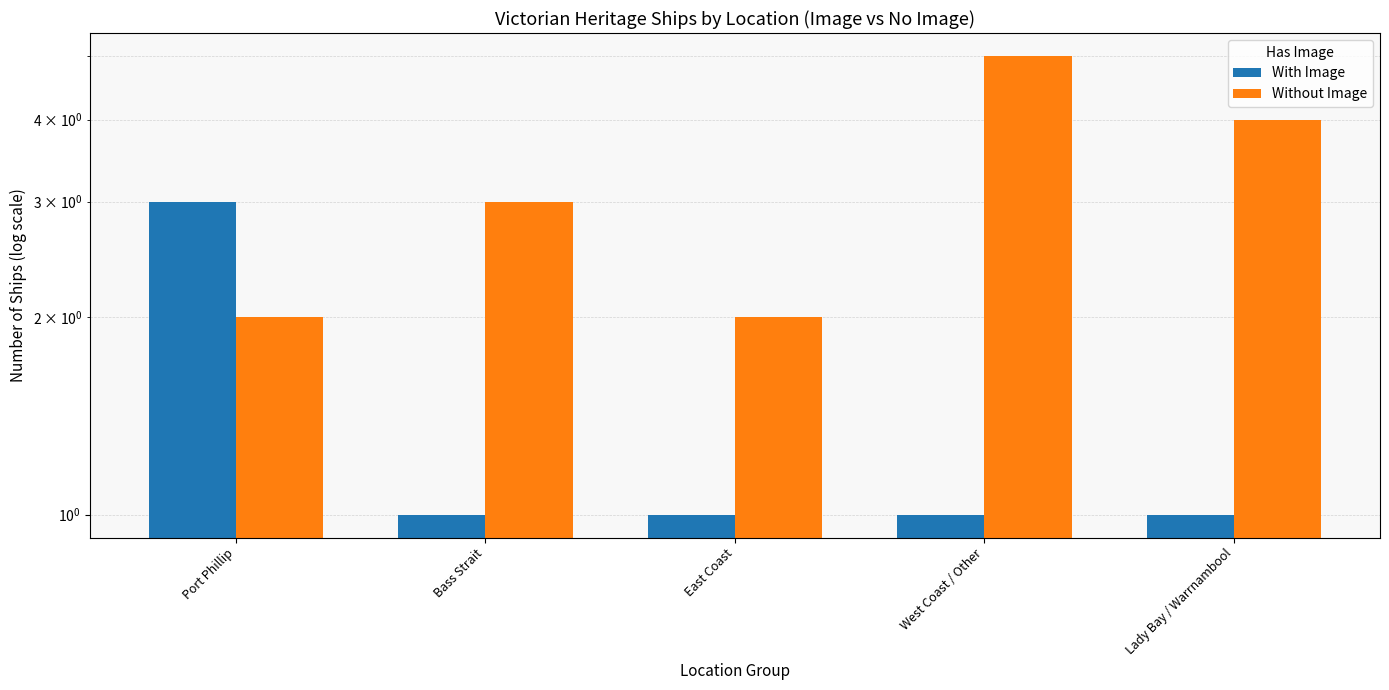

Which label corresponds to the smallest value in the chart?

Bass Strait